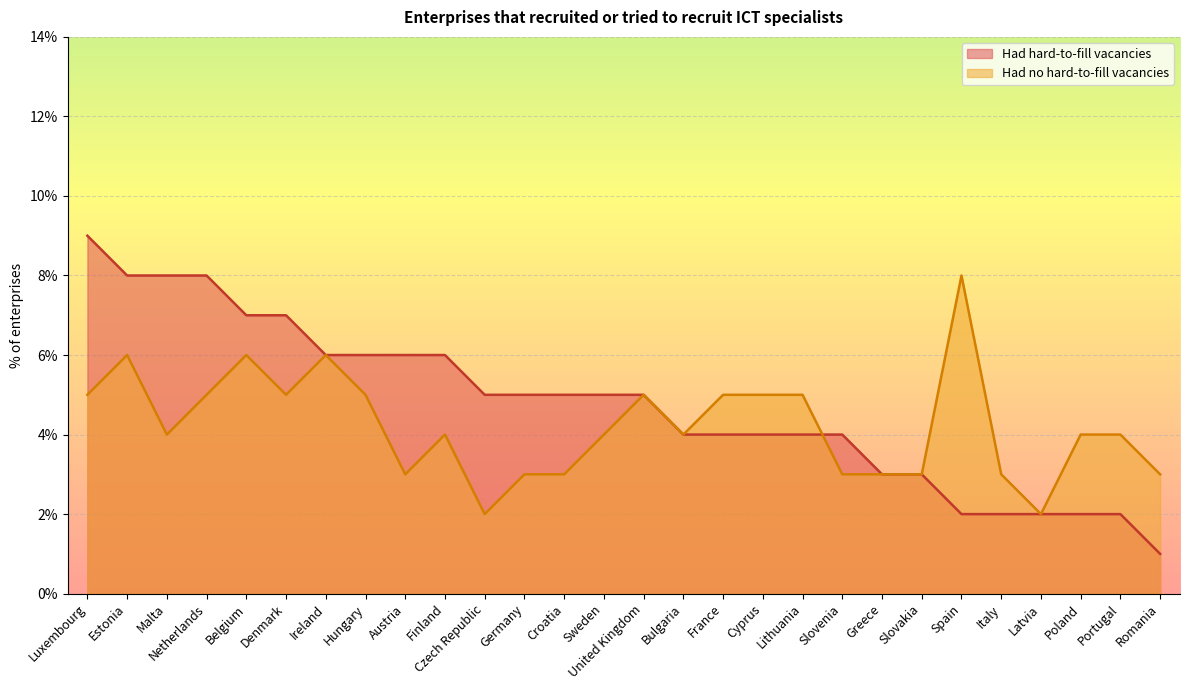

Which category has the highest value across all series?

Luxembourg